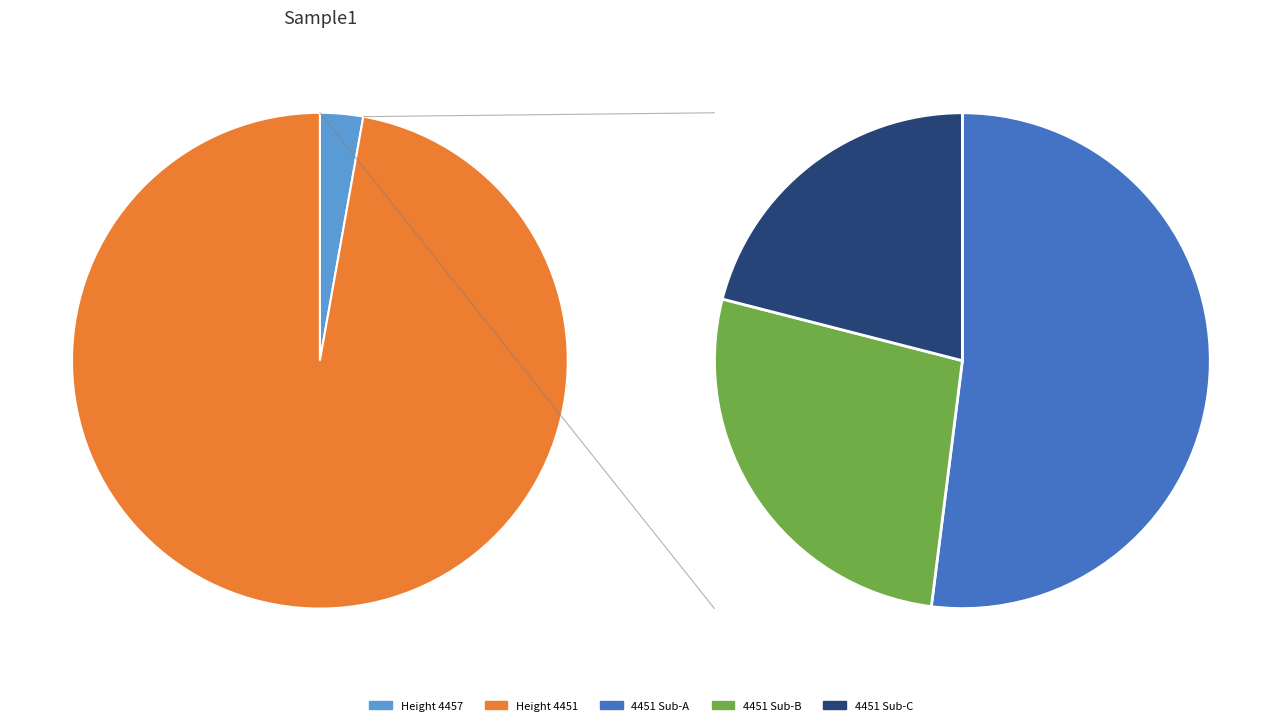

What percentage is the 4457 slice, to the nearest percent?

3%